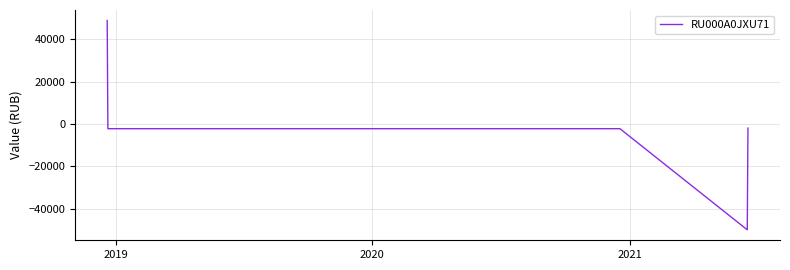

What is the sum of all values?

-13805.0